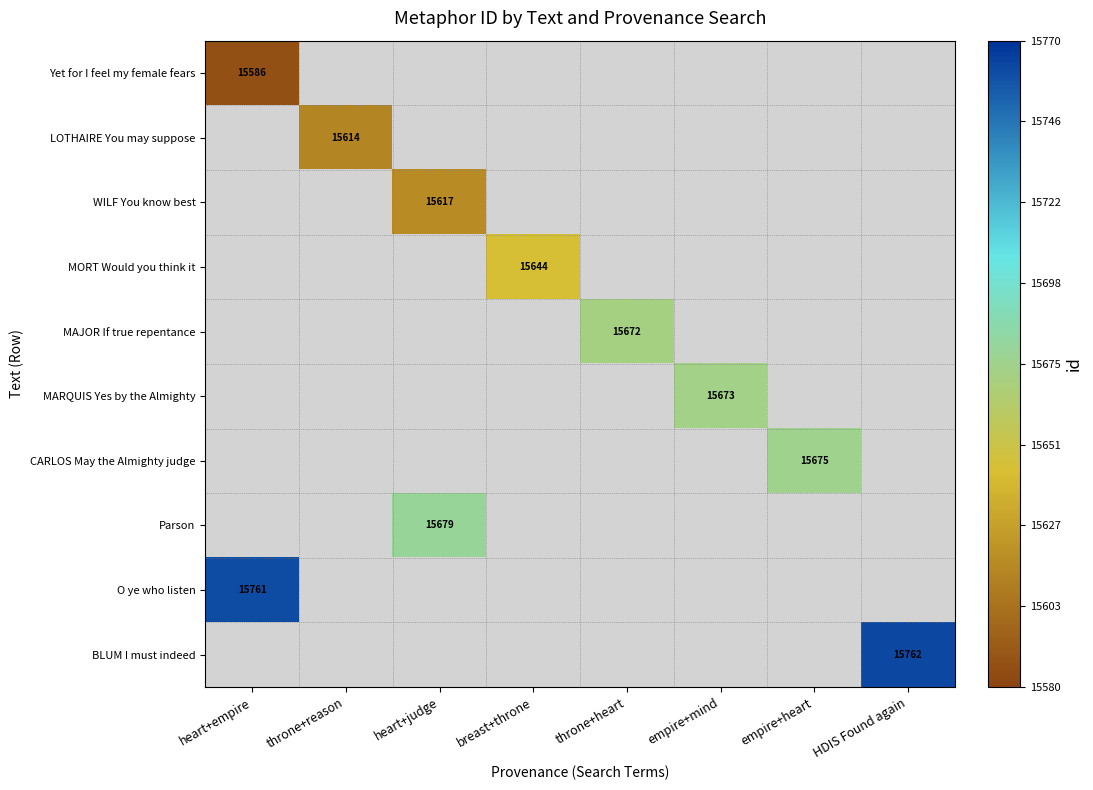

Count the number of data series in this chart.

10